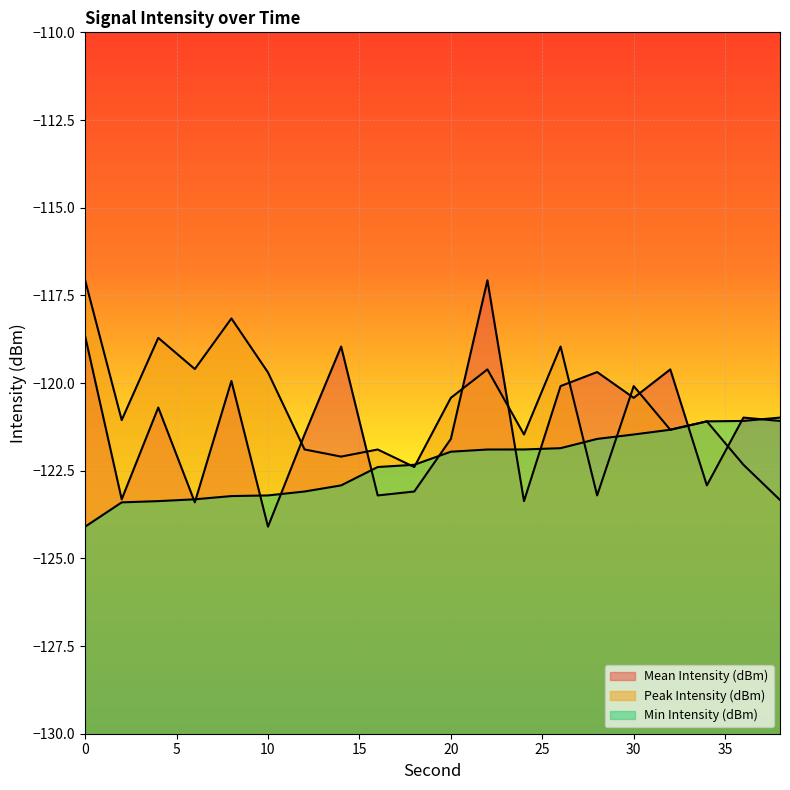

What are all the series names shown in the legend?

Mean Intensity (dBm), Peak Intensity (dBm), Min Intensity (dBm)